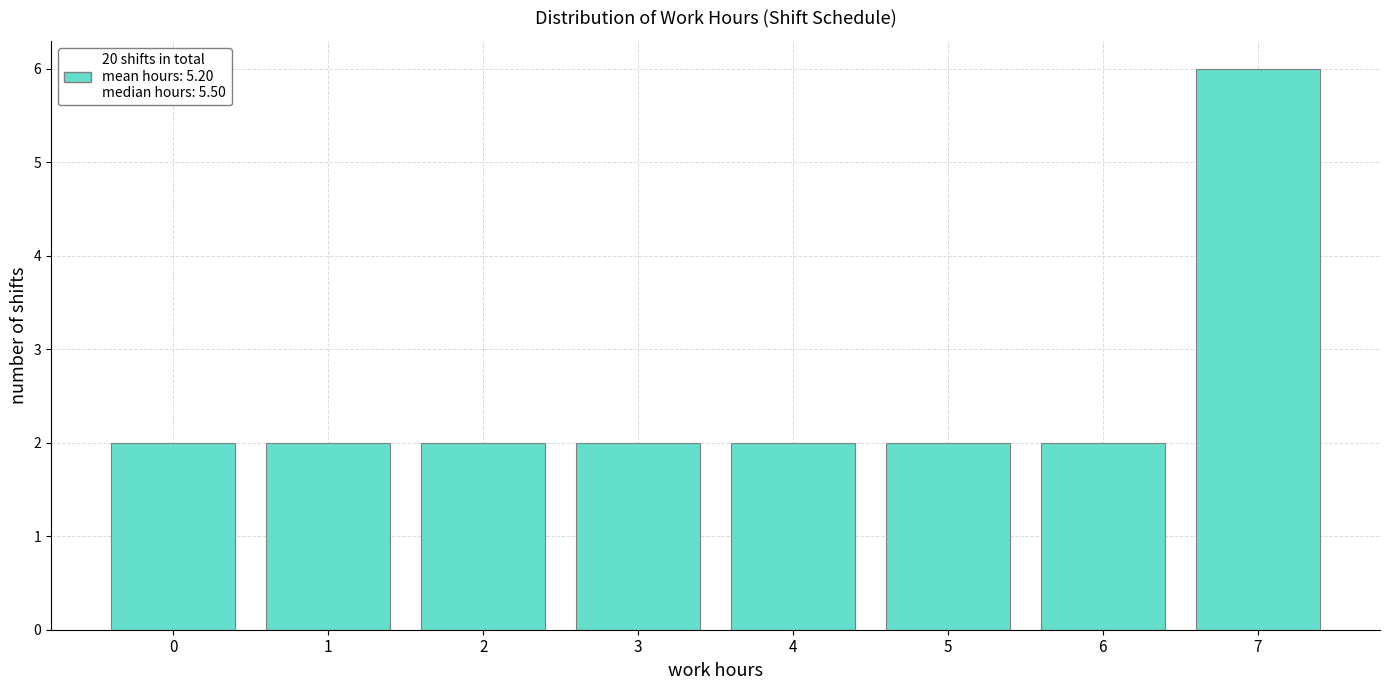

Reading left to right, what are all the values shown in this chart?

2	2	2	2	2	2	2	6